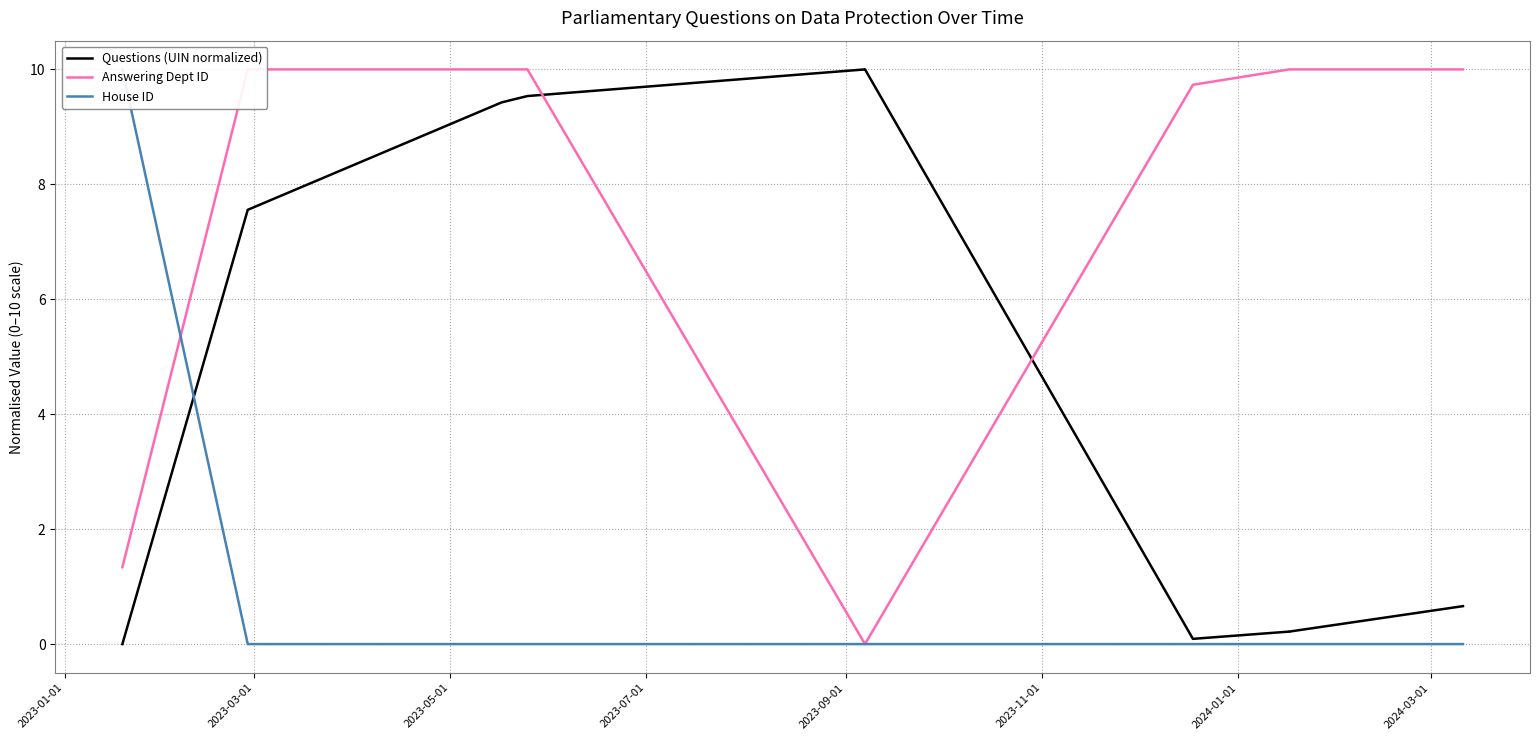

True or false: Questions (UIN normalized) has a value of 3.2 at 2023-01-01.

False